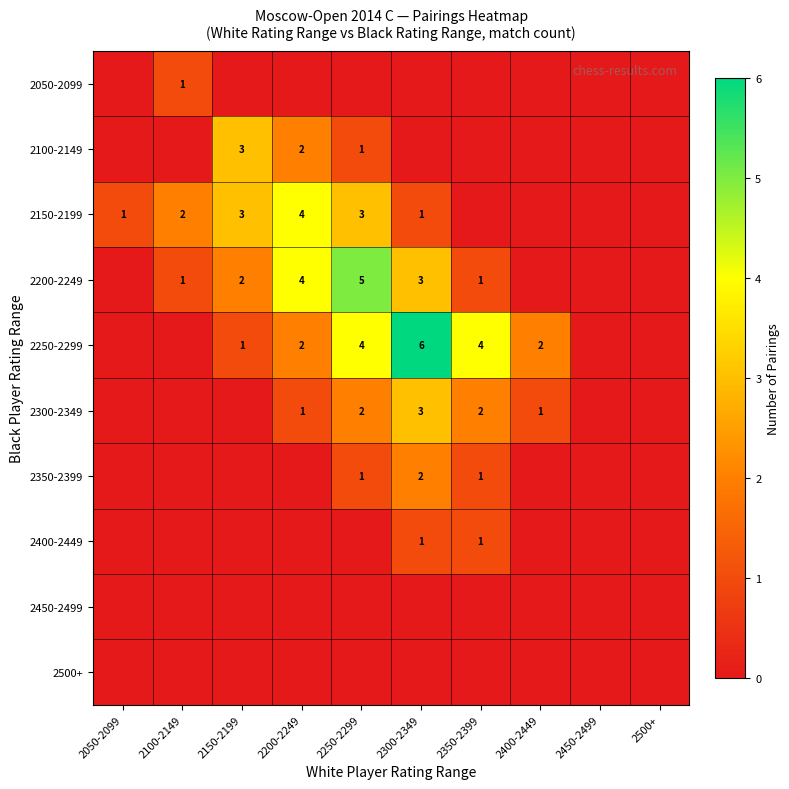

The 2150-2199 series shows 0 at 2050-2099. True or false?

False